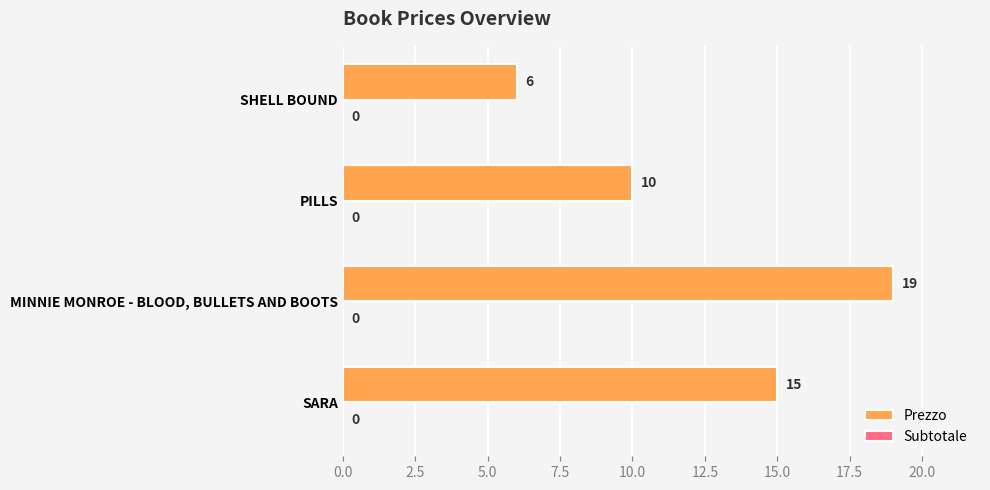

Reading top to bottom, list all the values displayed in this chart.

SHELL BOUND=6	PILLS=10	MINNIE MONROE - BLOOD, BULLETS AND BOOTS=19	SARA=15